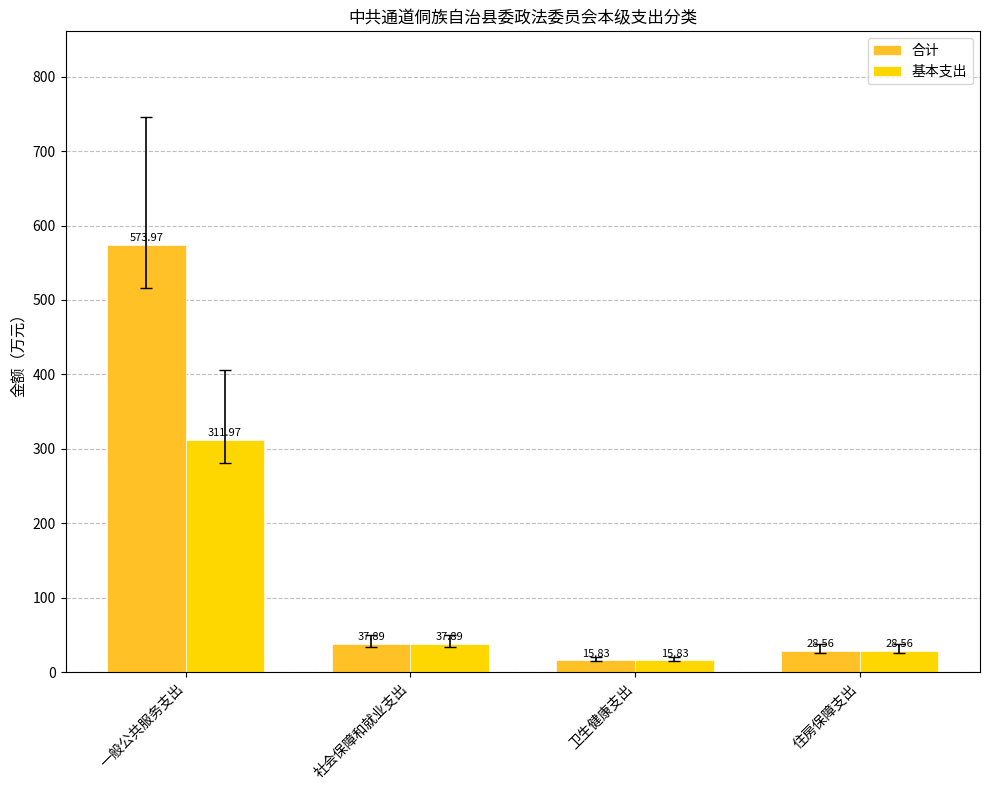

At which label does 基本支出 first exceed 37?

一般公共服务支出